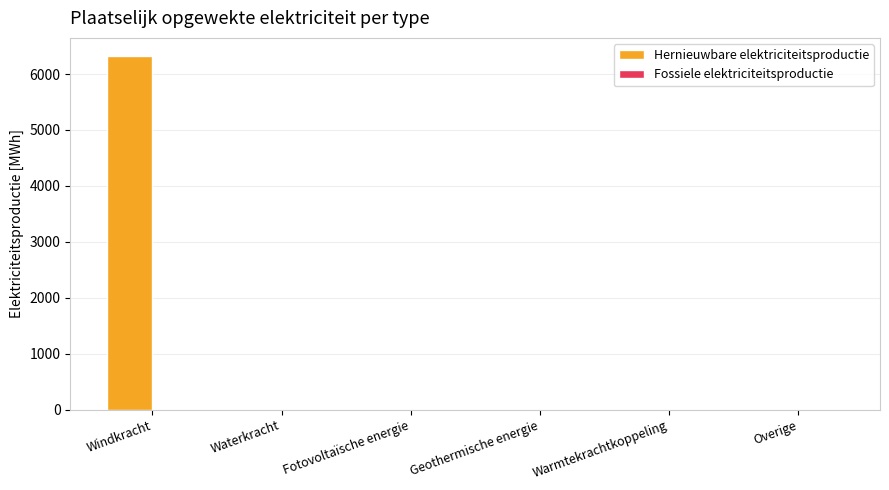

Reading left to right, extract all data points from this chart.

Windkracht=6329.5	Waterkracht=0.0	Fotovoltaïsche energie=0.0	Geothermische energie=0.0	Warmtekrachtkoppeling=0.0	Overige=0.0